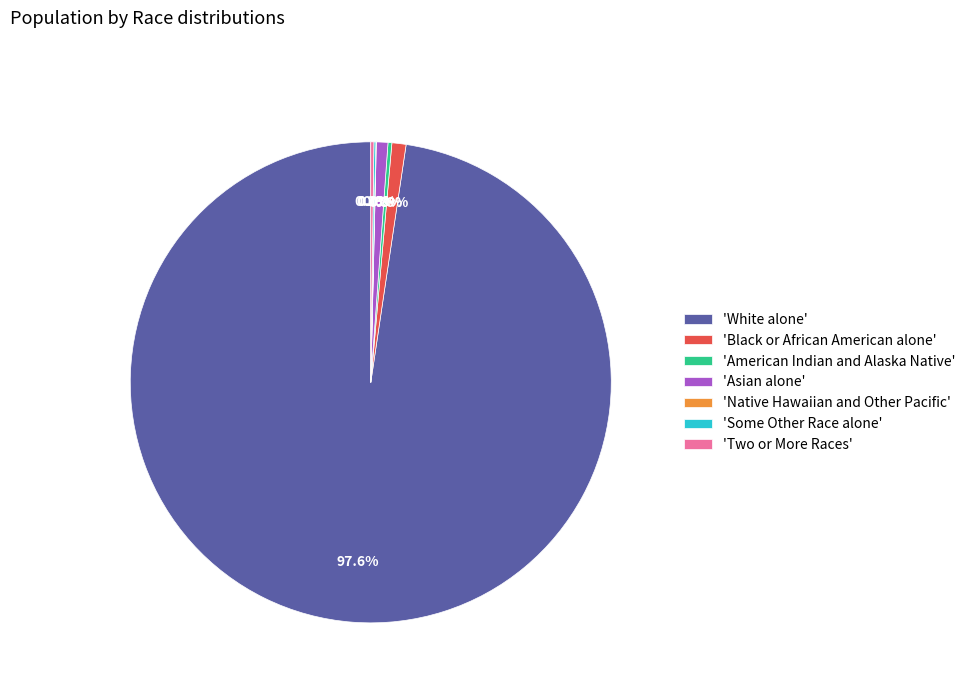

Which slice represents more than half of the pie?

'White alone'